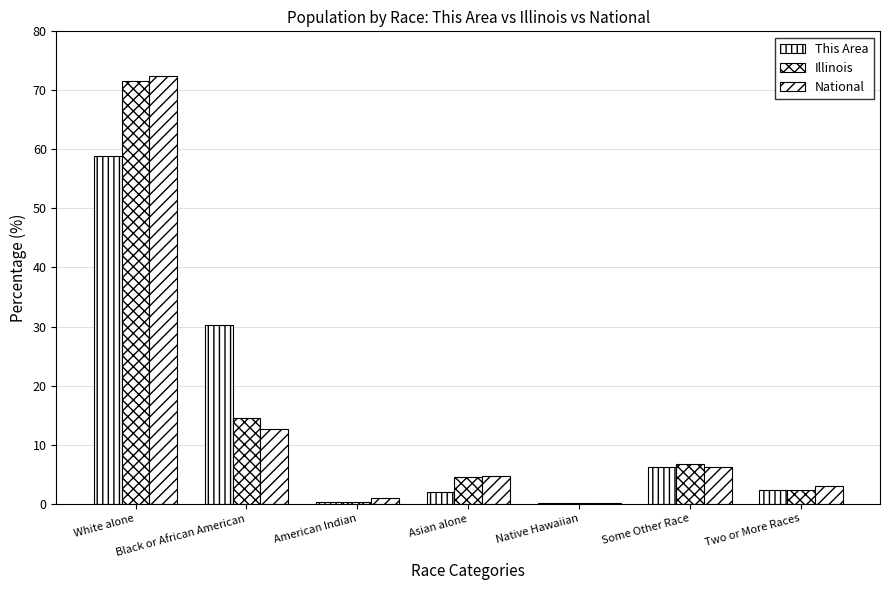

How many groups of bars are there?

7